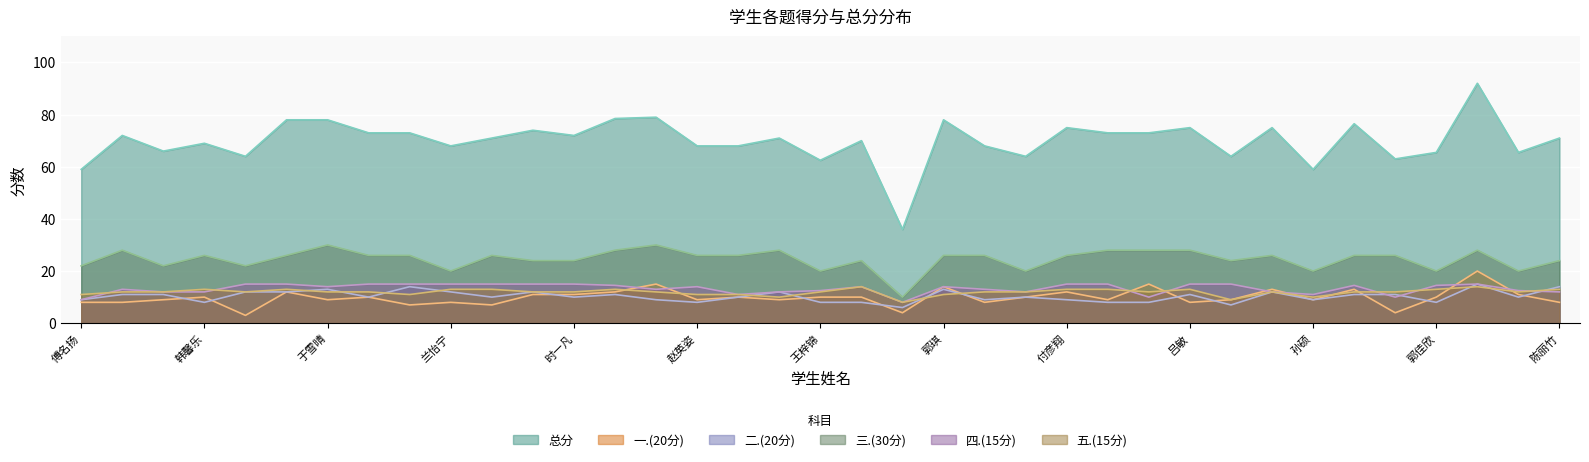

Between 赵英姿 and 黄心怡, which is larger?

赵英姿